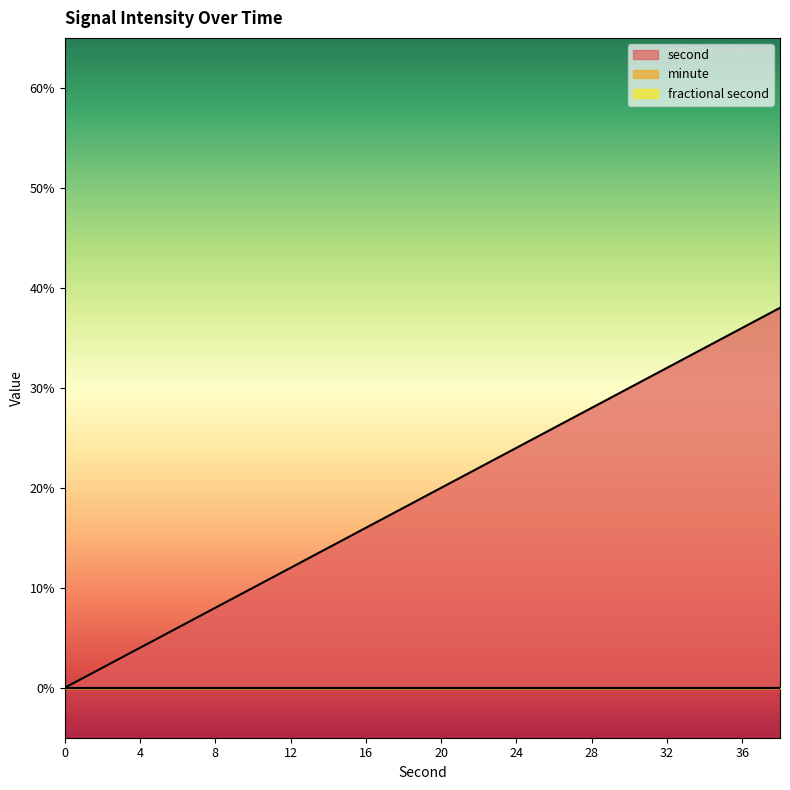

Does the chart display data point markers on the line(s)?

No